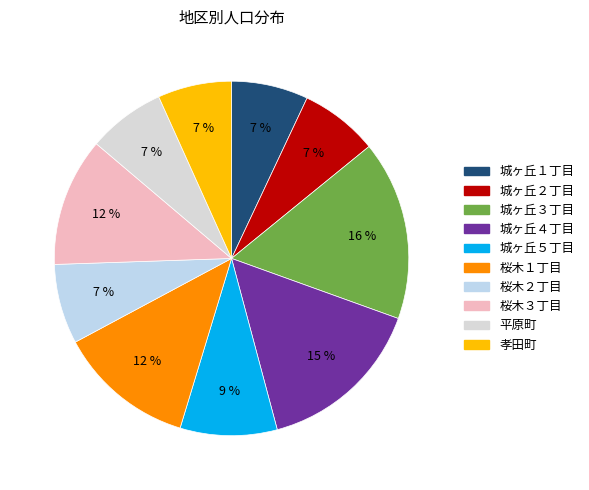

How many segments does this pie chart have?

10